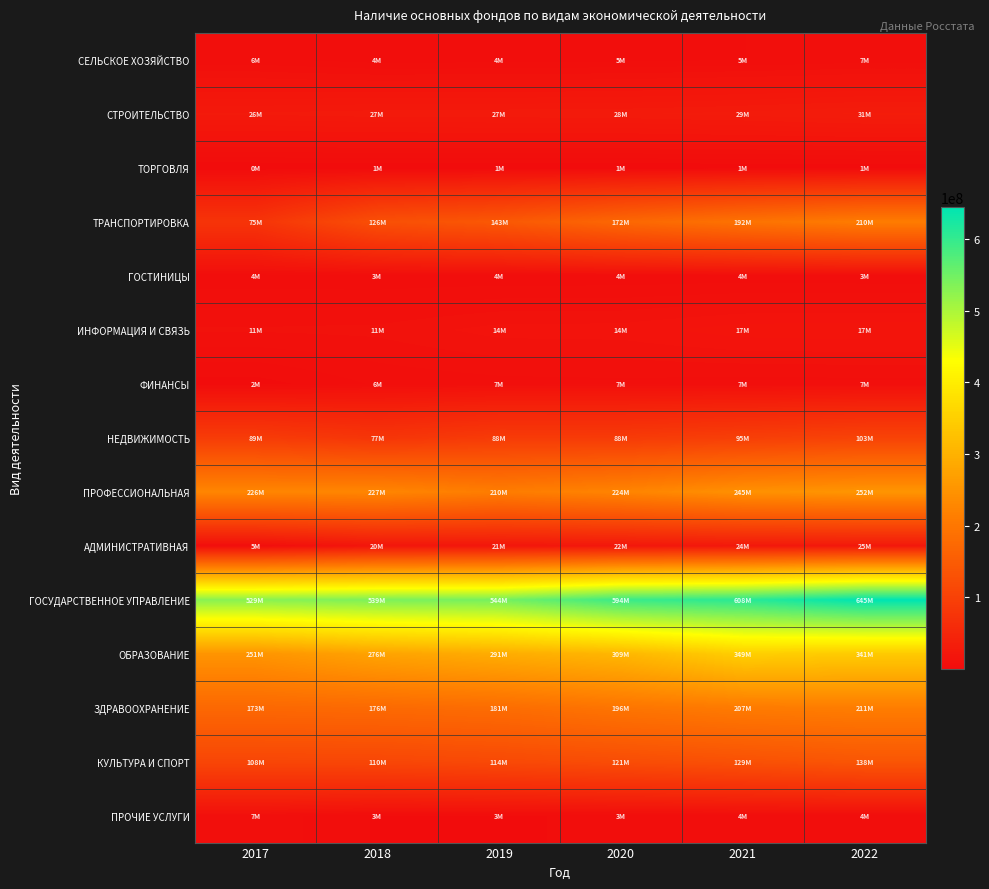

Rank the series by their maximum value, from lowest to highest.

ТОРГОВЛЯ, ГОСТИНИЦЫ, СЕЛЬСКОЕ ХОЗЯЙСТВО, ФИНАНСЫ, ПРОЧИЕ УСЛУГИ, ИНФОРМАЦИЯ И СВЯЗЬ, АДМИНИСТРАТИВНАЯ, СТРОИТЕЛЬСТВО, НЕДВИЖИМОСТЬ, КУЛЬТУРА И СПОРТ, ТРАНСПОРТИРОВКА, ЗДРАВООХРАНЕНИЕ, ПРОФЕССИОНАЛЬНАЯ, ОБРАЗОВАНИЕ, ГОСУДАРСТВЕННОЕ УПРАВЛЕНИЕ